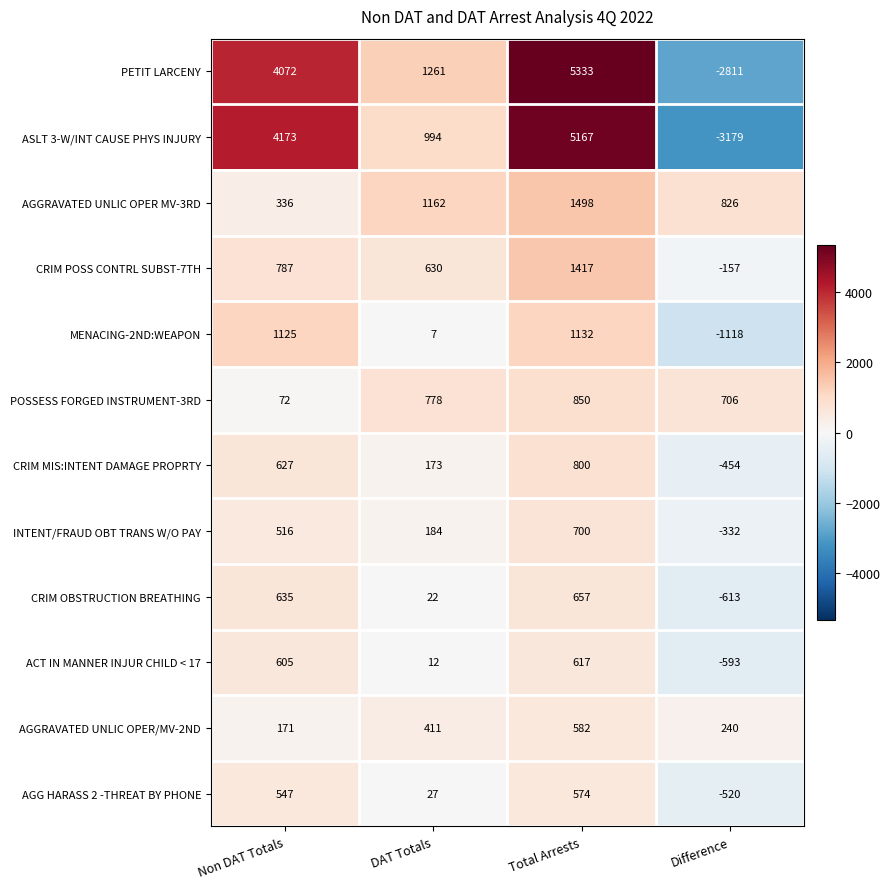

What is the total value across all series at Total Arrests?

19327